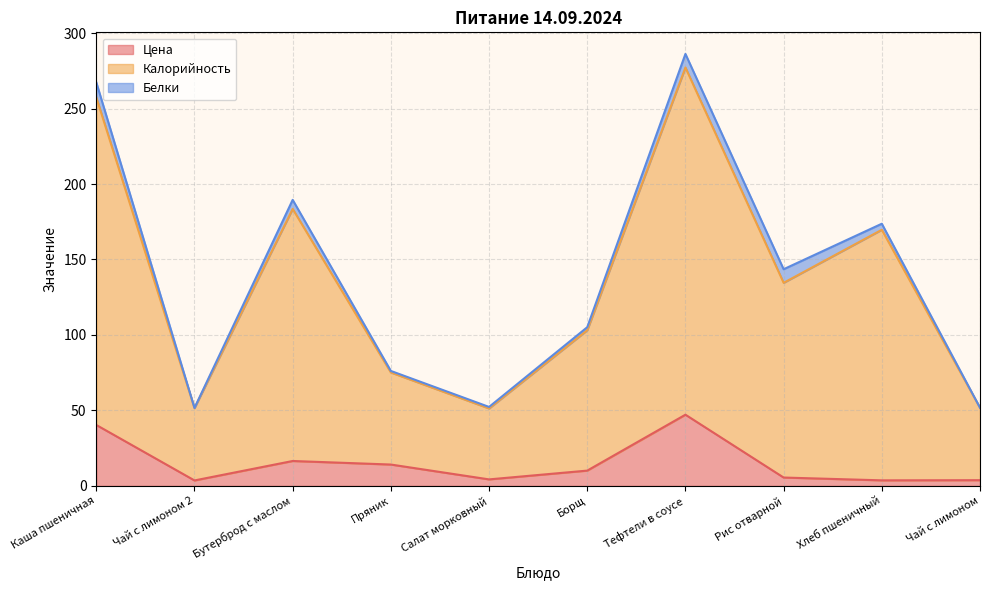

How many interior local valleys does the Калорийность series have?

3